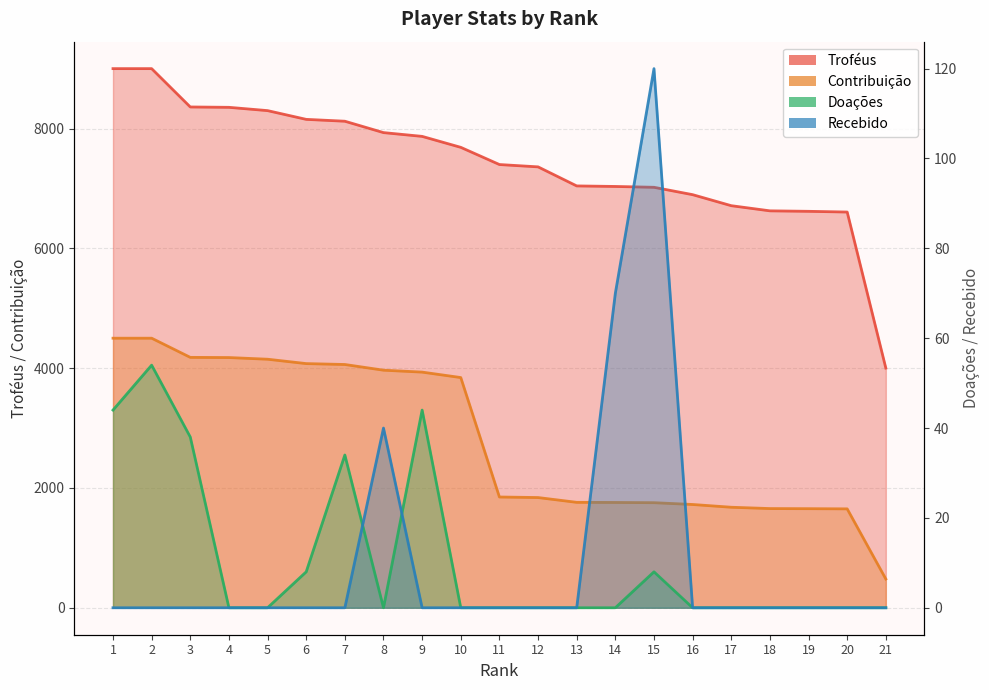

List the series in order of their peak value, lowest first.

Doações, Recebido, Contribuição, Troféus